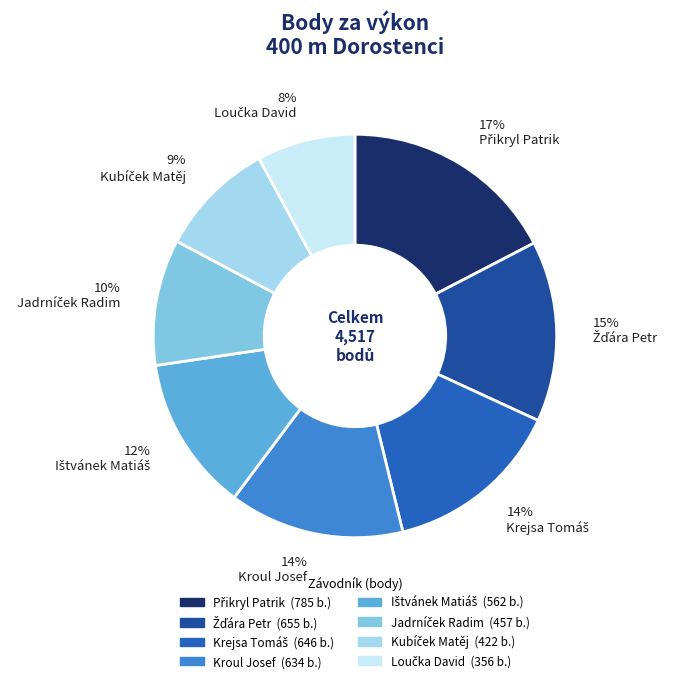

Is it true that Kubíček Matěj is 1% of the pie?

False